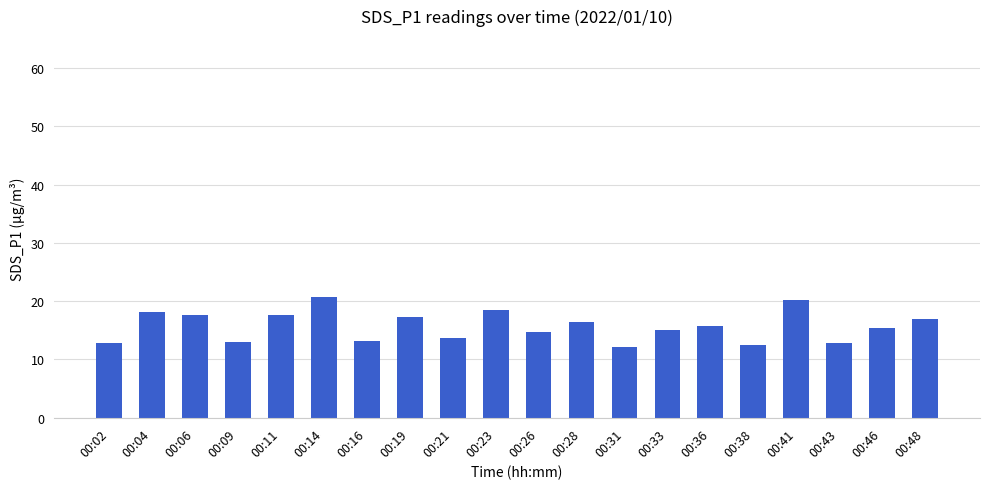

What is the minimum value shown in the chart?

12.1